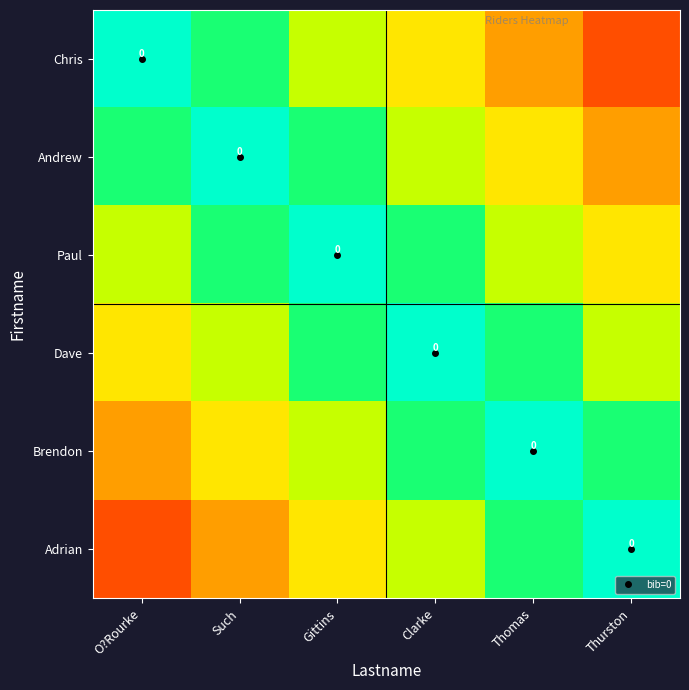

Between Thomas and Such, which is larger?

Such